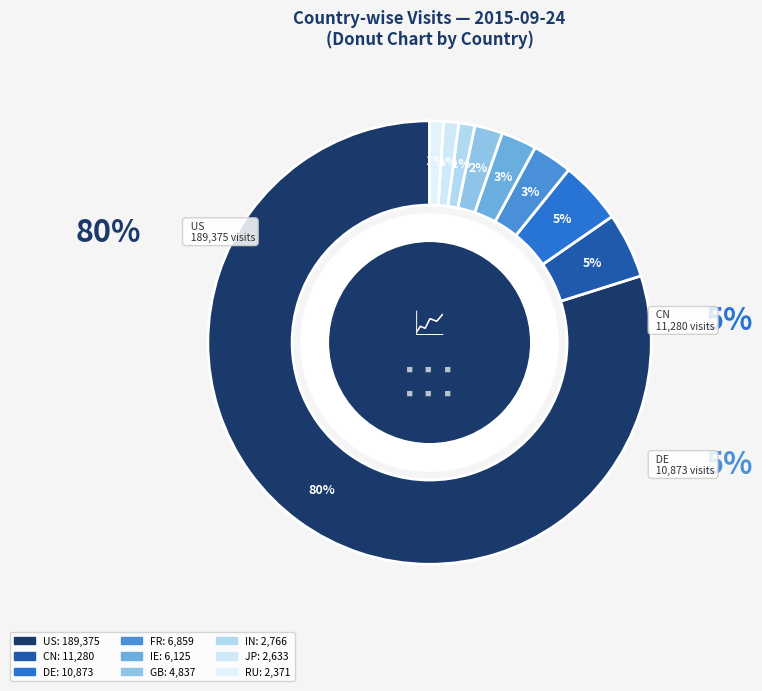

To the nearest percent, what portion does US represent?

80%